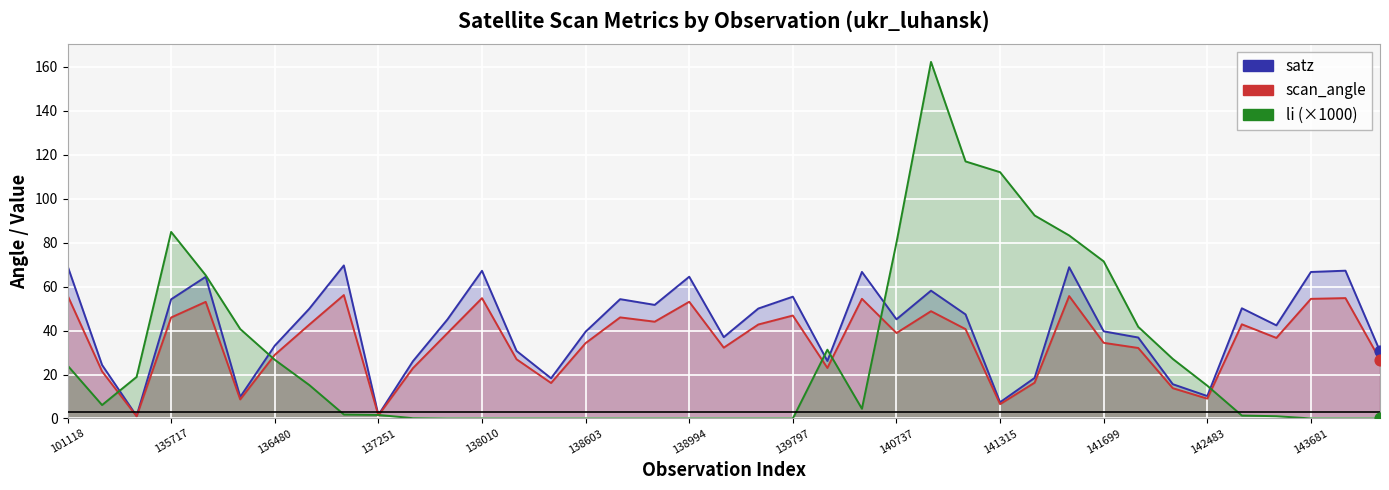

What are all the series names shown in the legend?

satz, scan_angle, li (×1000)